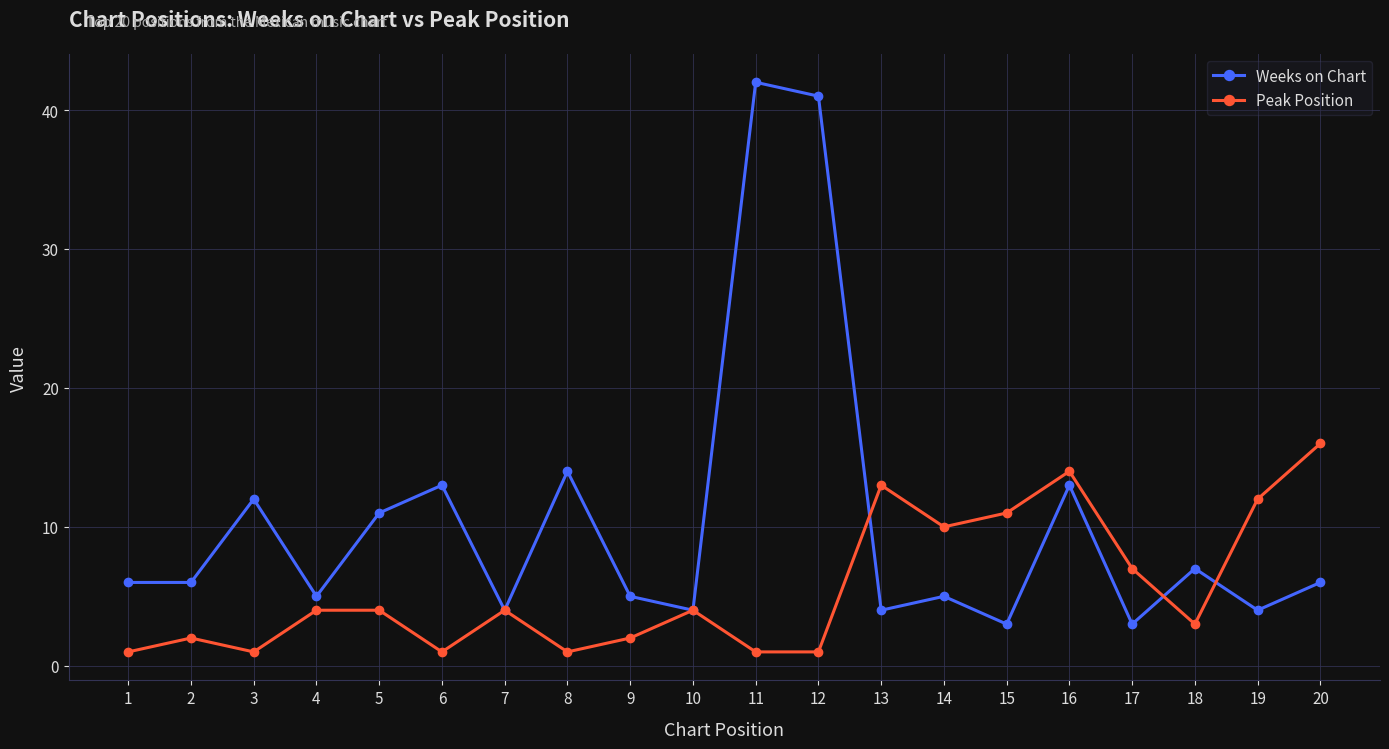

The Weeks on Chart series shows 7 at 9. True or false?

False